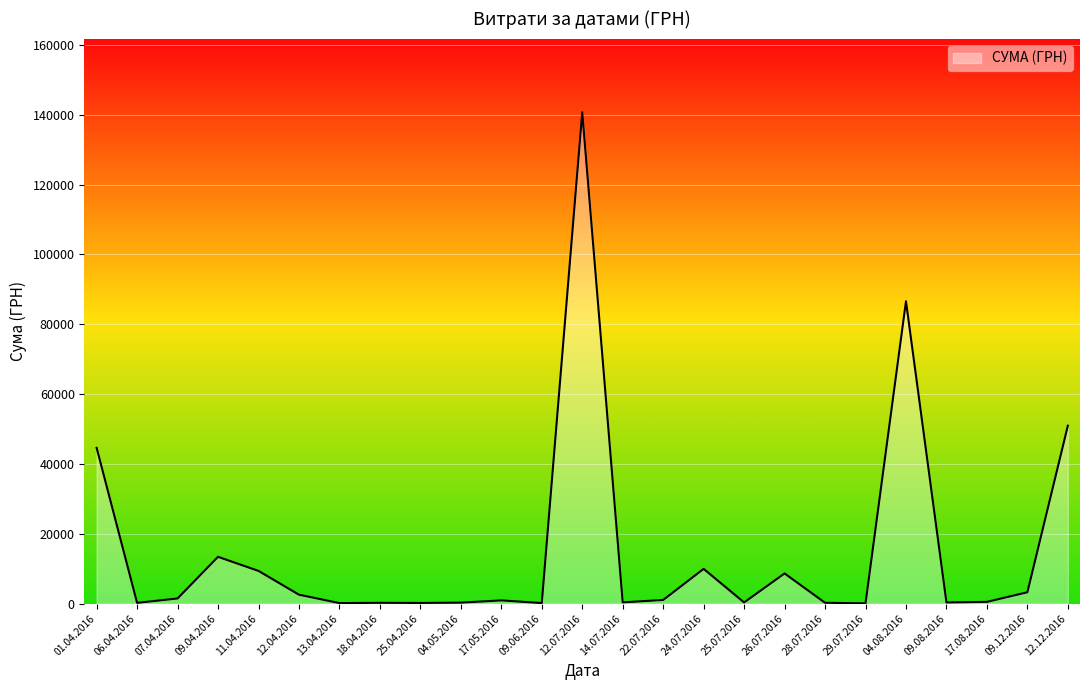

Between 24.07.2016 and 09.04.2016, which is larger?

09.04.2016